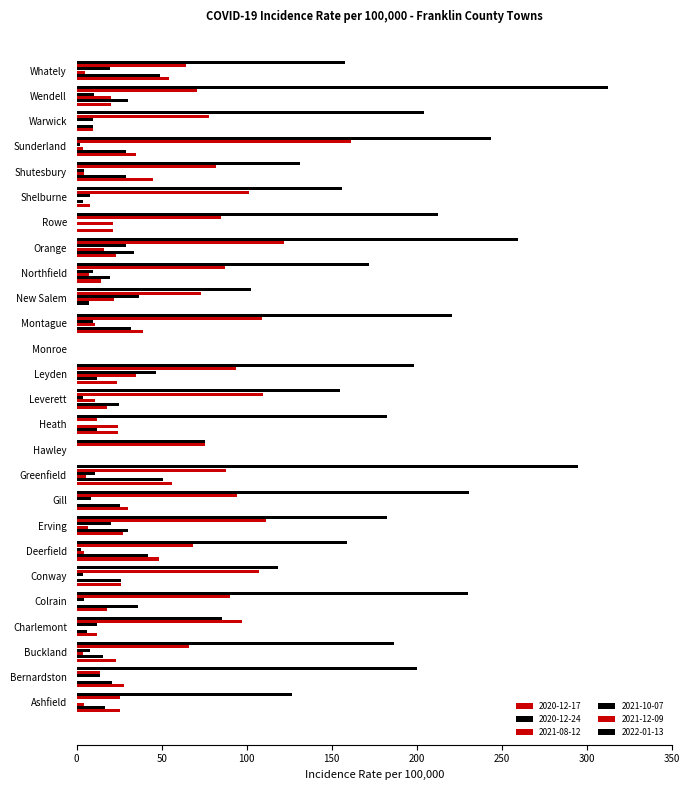

What is the highest value of the 2022-01-13 series?

312.2